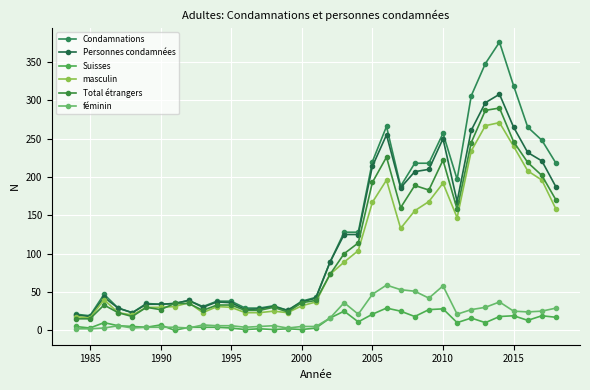

True or false: Total étrangers and féminin intersect in this chart.

False